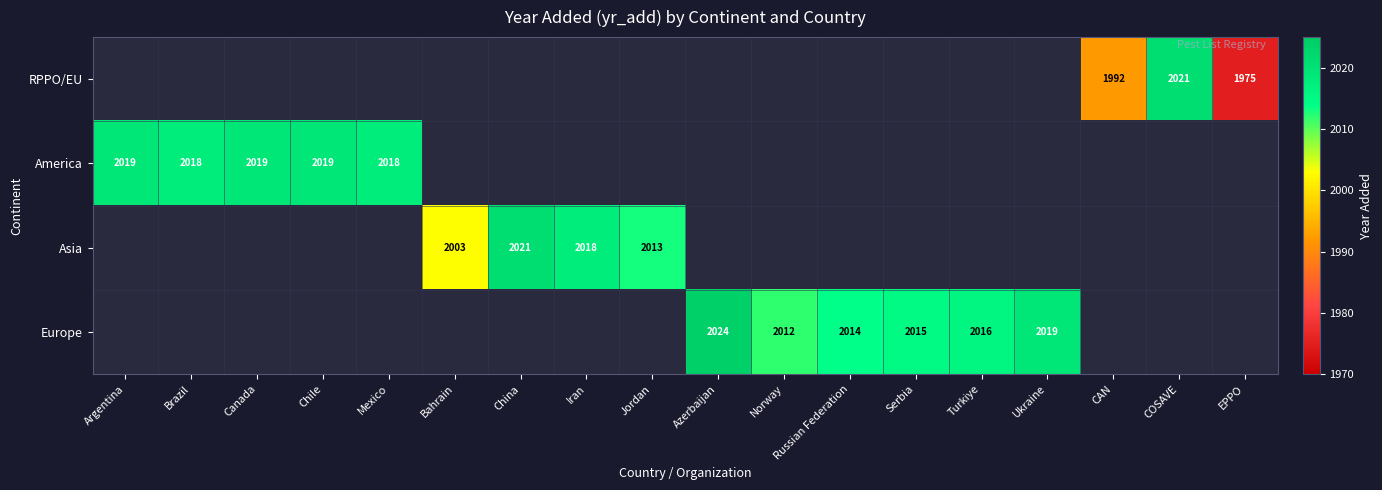

The value of Asia at China is 2021. True or false?

True